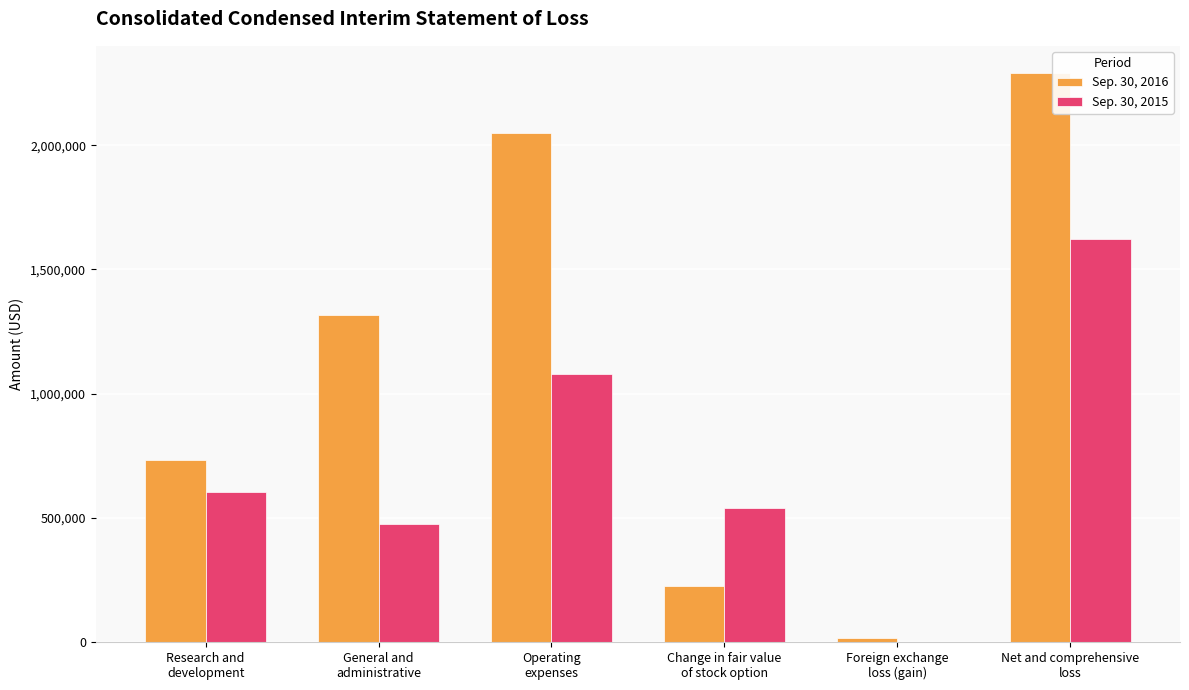

What is the greatest value displayed?

2290339